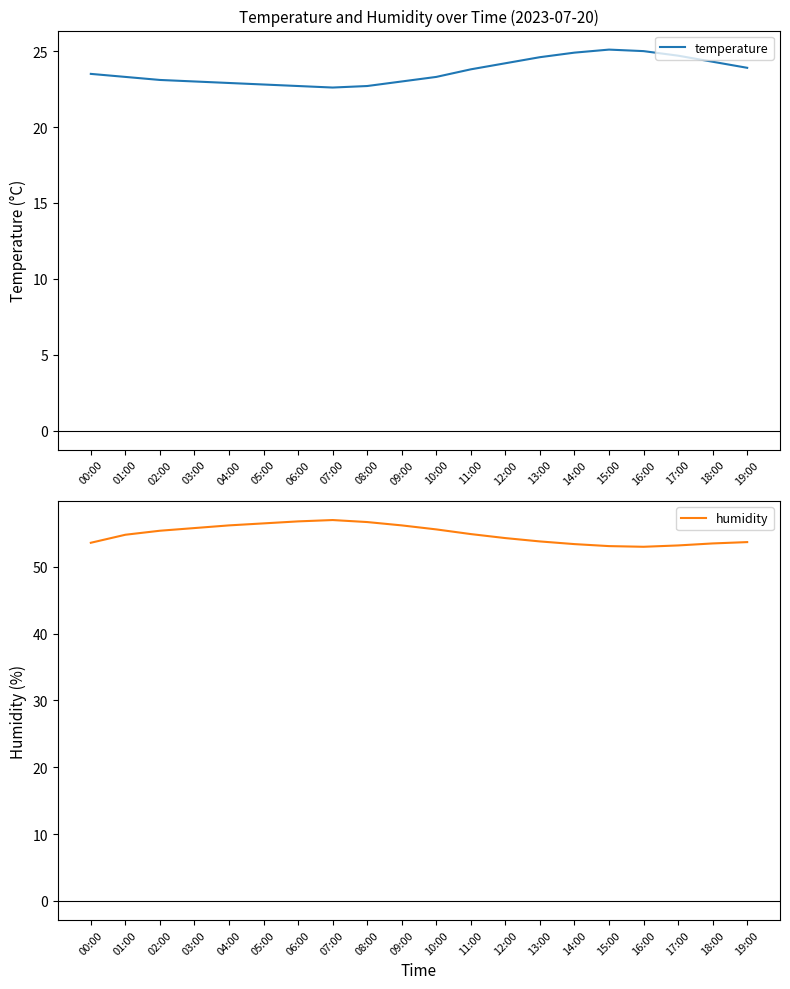

Which category has the lowest value in the temperature series?

07:00